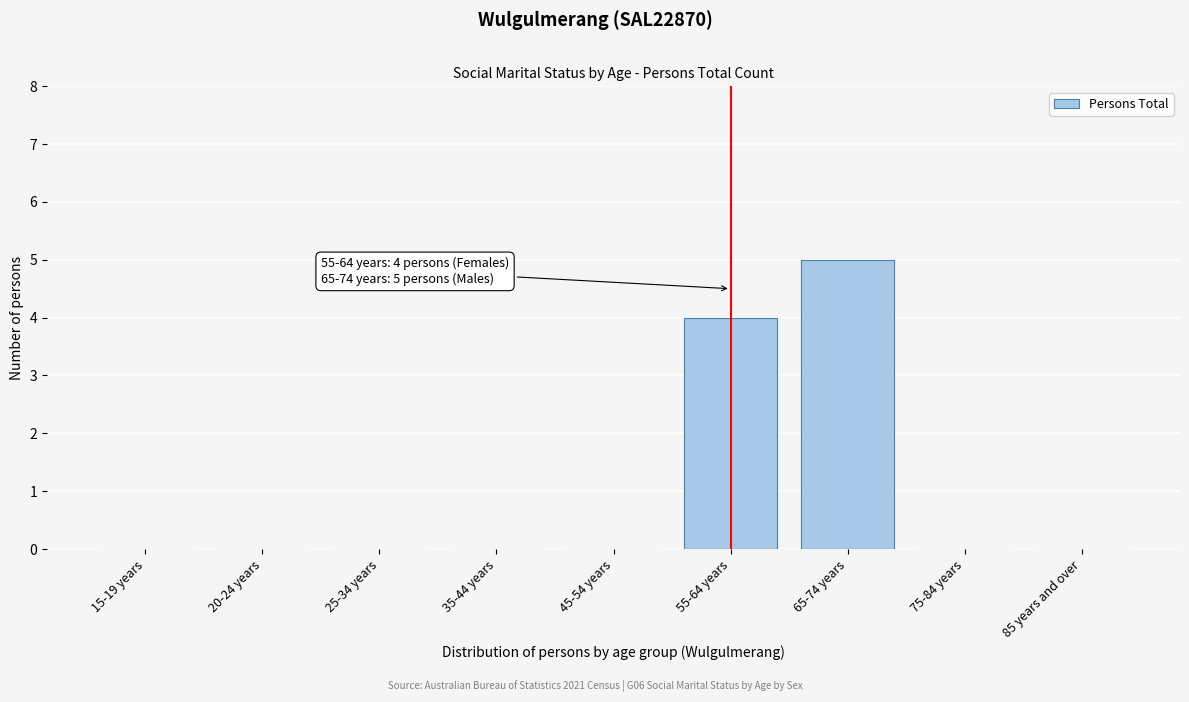

Reading right to left, what are all the values shown in this chart?

85 years and over=0	75-84 years=0	65-74 years=5	55-64 years=4	45-54 years=0	35-44 years=0	25-34 years=0	20-24 years=0	15-19 years=0